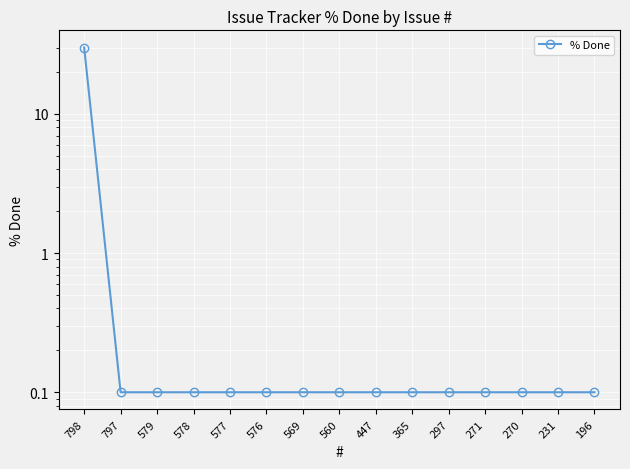

What is the value of the 5th point from the left?

0.1